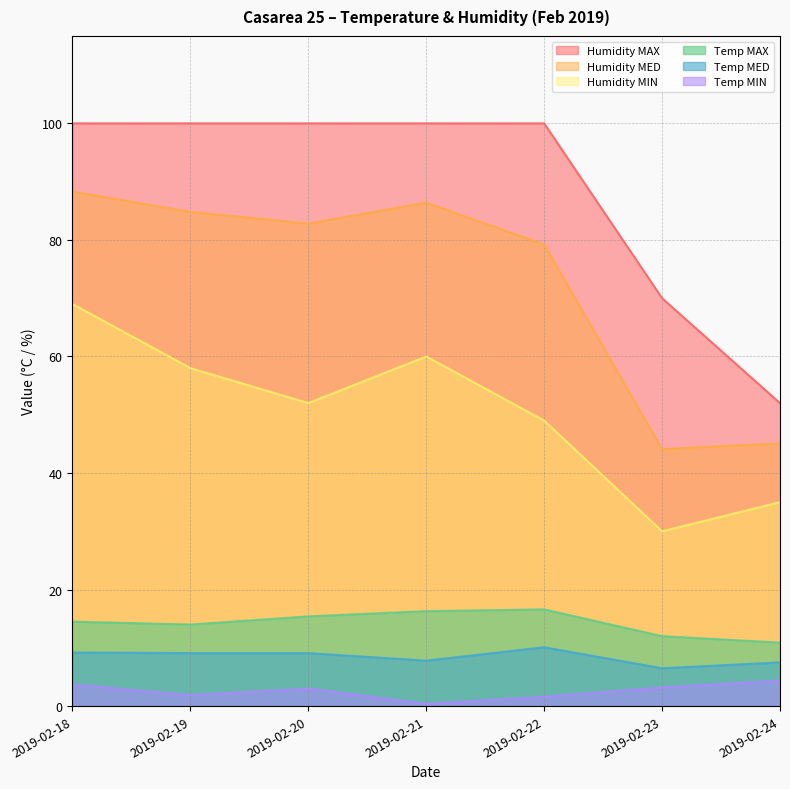

Reading left to right, what are all the values shown in this chart?

Temp MAX: 2019-02-18=14.5	2019-02-19=14.0	2019-02-20=15.4	2019-02-21=16.3	2019-02-22=16.6	2019-02-23=12.0	2019-02-24=10.9
Temp MED: 2019-02-18=9.2	2019-02-19=9.1	2019-02-20=9.1	2019-02-21=7.8	2019-02-22=10.1	2019-02-23=6.5	2019-02-24=7.5
Temp MIN: 2019-02-18=3.7	2019-02-19=1.9	2019-02-20=3.0	2019-02-21=0.4	2019-02-22=1.6	2019-02-23=3.2	2019-02-24=4.4
Humidity MAX: 2019-02-18=100.0	2019-02-19=100.0	2019-02-20=100.0	2019-02-21=100.0	2019-02-22=100.0	2019-02-23=70.0	2019-02-24=52.0
Humidity MED: 2019-02-18=88.3	2019-02-19=84.8	2019-02-20=82.8	2019-02-21=86.4	2019-02-22=79.2	2019-02-23=44.1	2019-02-24=45.1
Humidity MIN: 2019-02-18=69.0	2019-02-19=58.0	2019-02-20=52.0	2019-02-21=60.0	2019-02-22=49.0	2019-02-23=30.0	2019-02-24=35.0